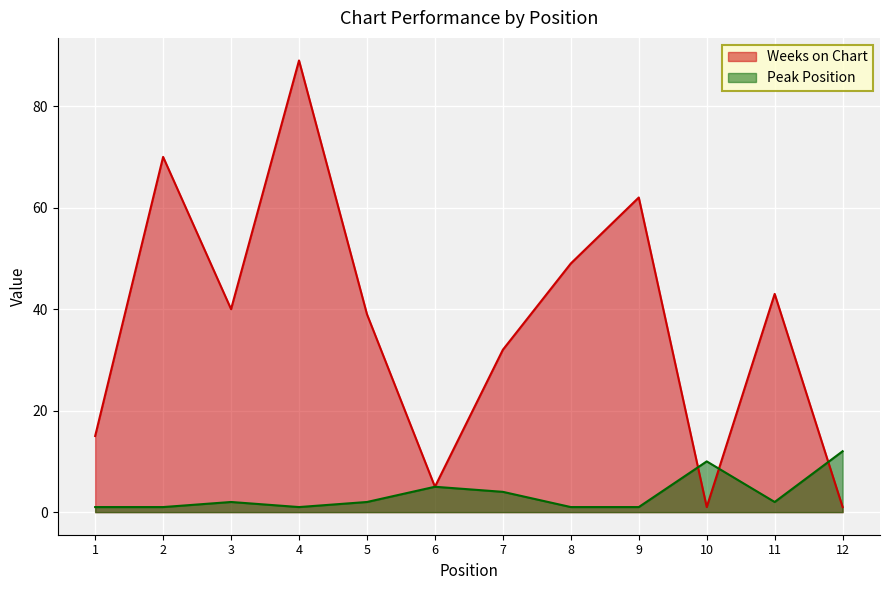

The value of Weeks on Chart at 2 is 70. True or false?

True